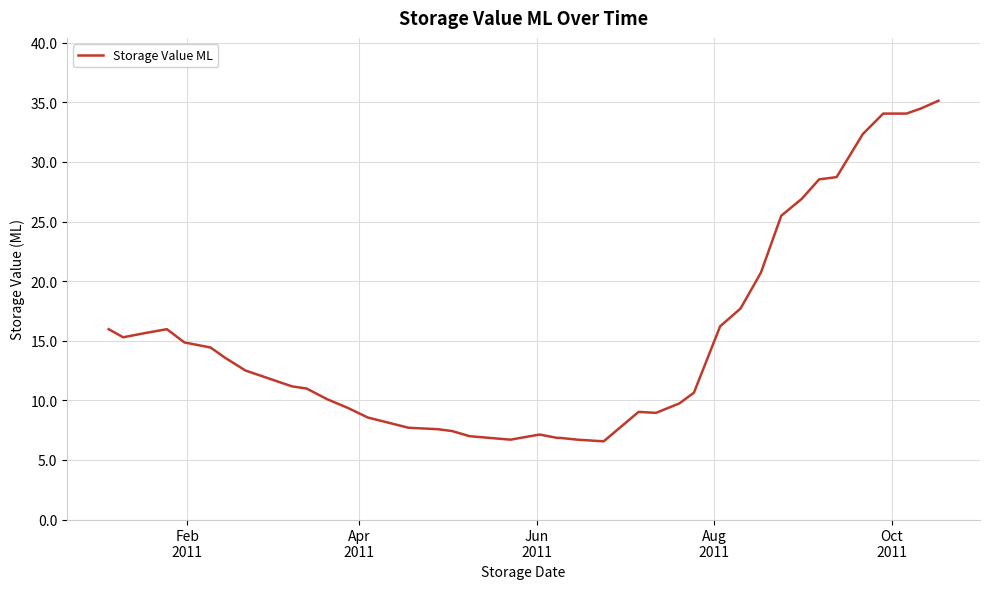

What is the minimum value shown in the chart?

6.6